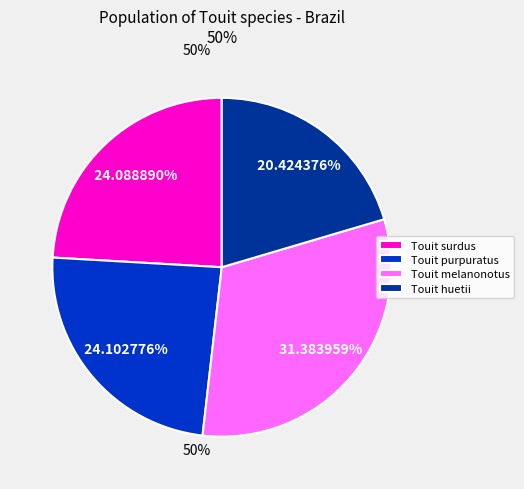

Which slice is the smallest?

Touit huetii